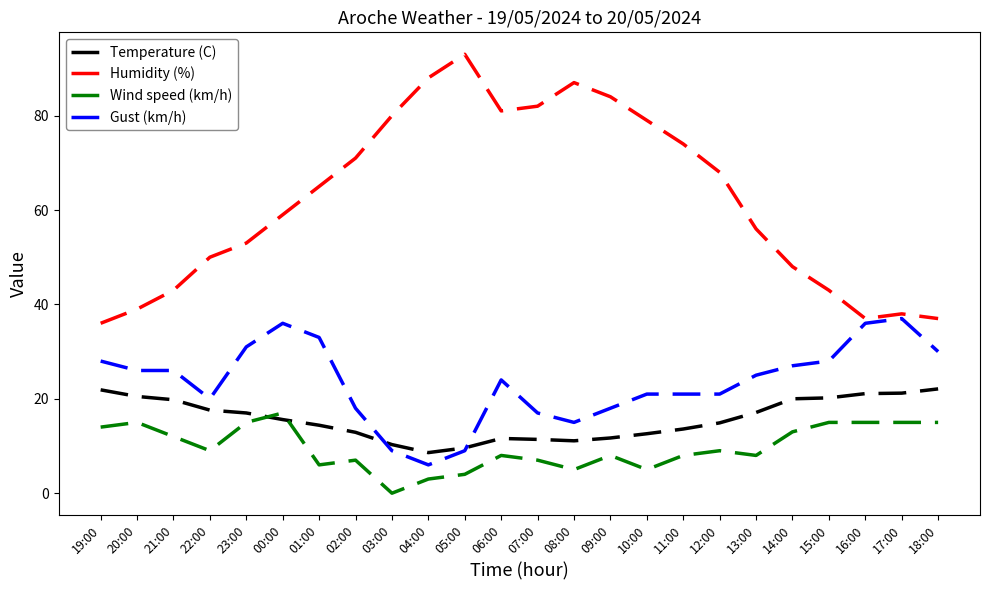

At how many categories does at least one series exceed 75?

8